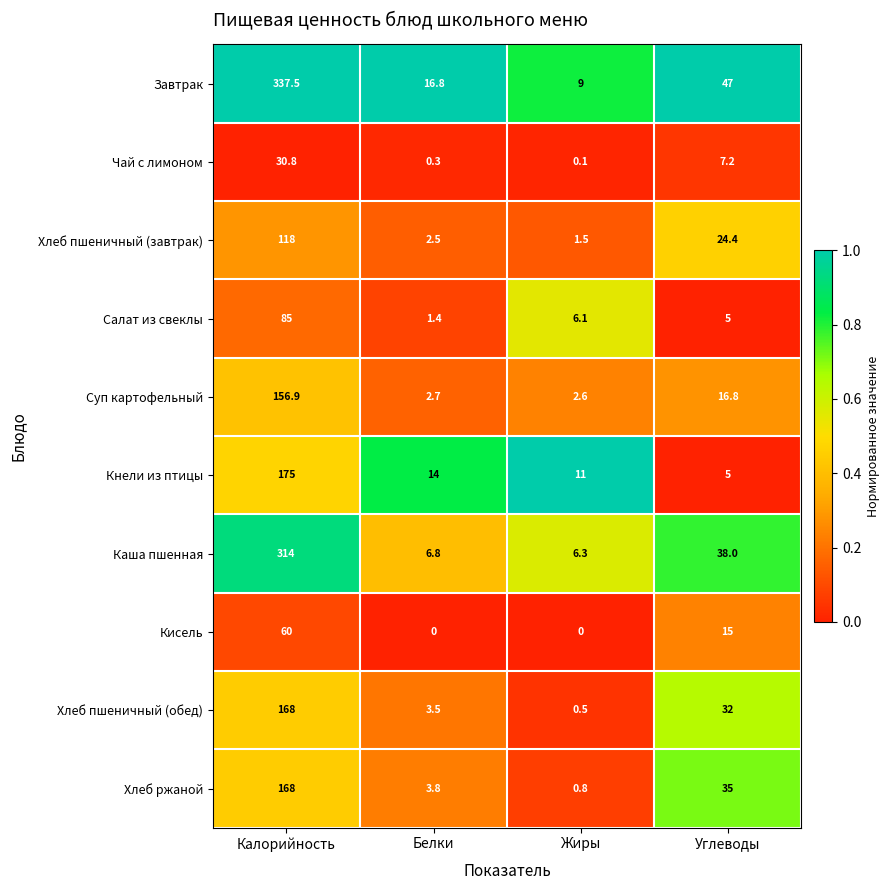

The Суп картофельный series shows 16.8 at Углеводы. True or false?

True